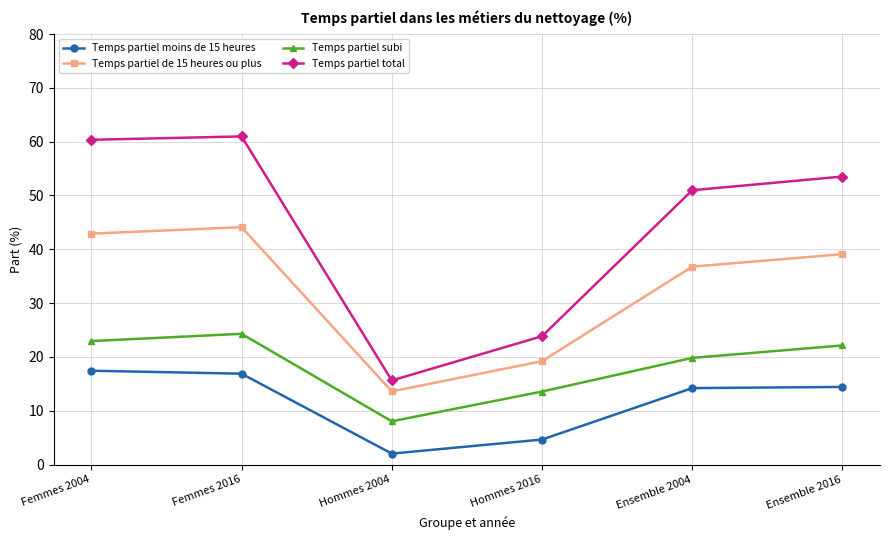

At which label does Temps partiel de 15 heures ou plus first exceed 39?

Femmes 2004